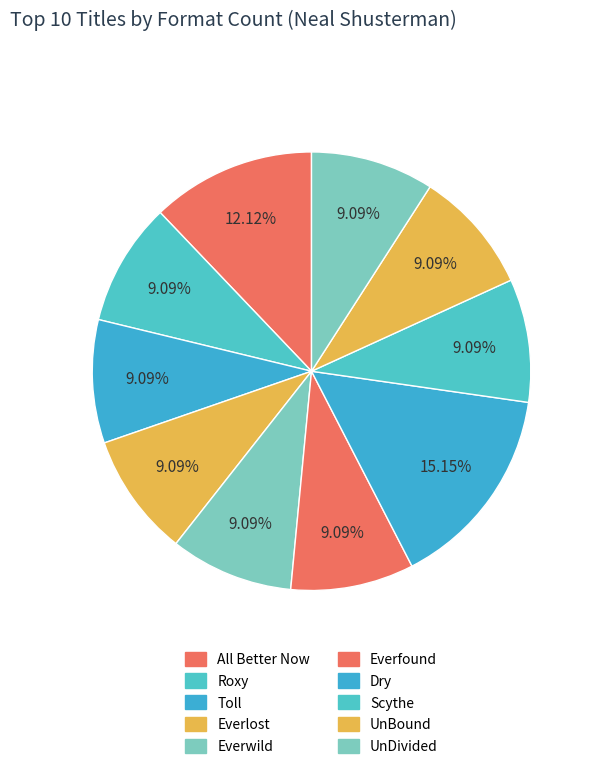

To the nearest percent, what percentage of the pie is Roxy?

9%